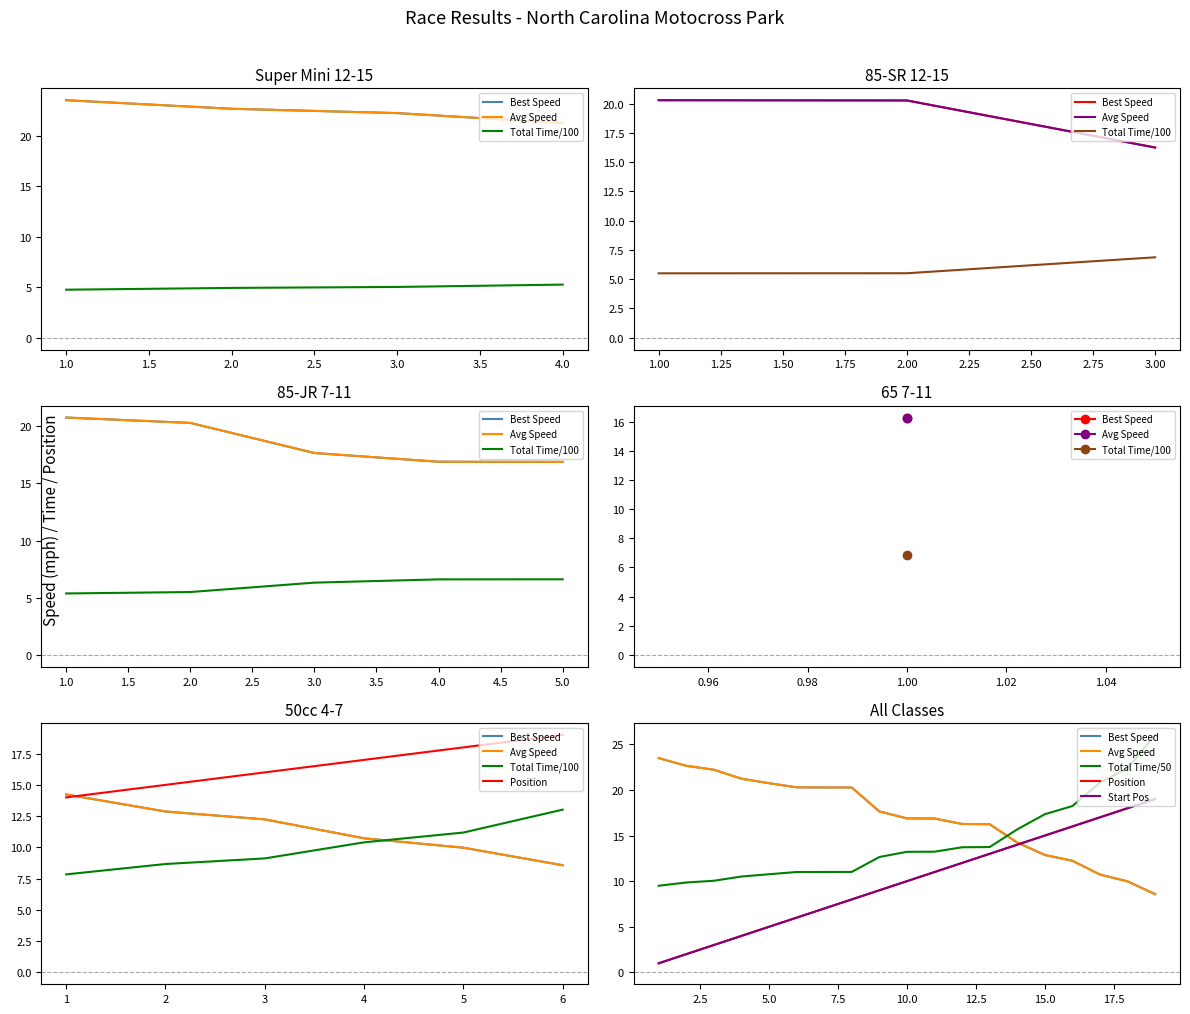

True or false: Total Time has more than 0 interior local peaks.

False